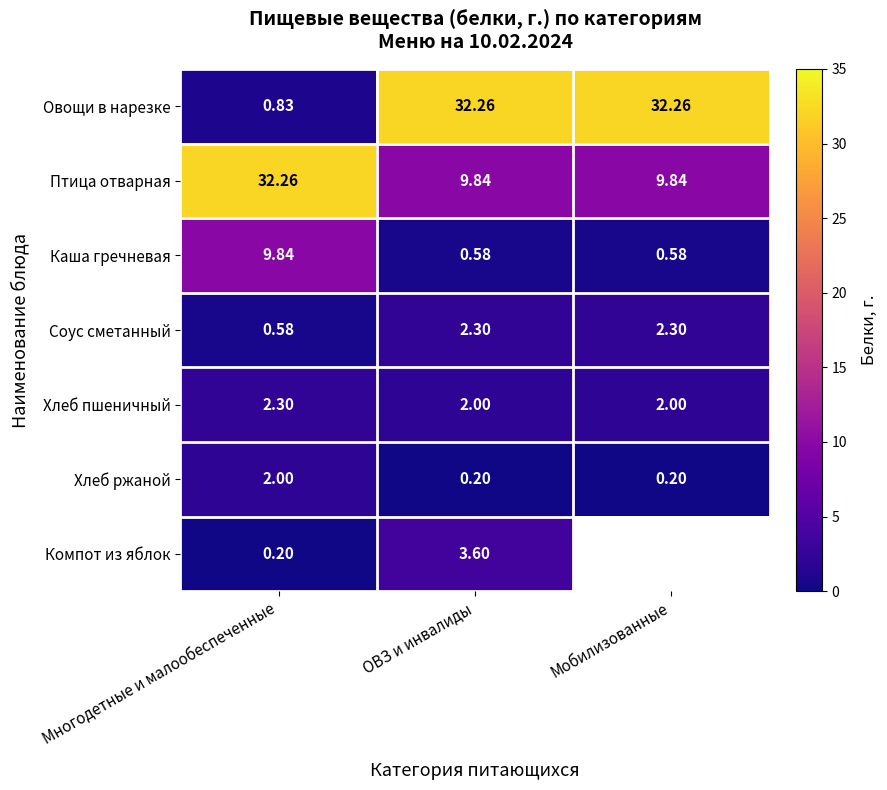

Which category has the highest value across all series?

ОВЗ и инвалиды